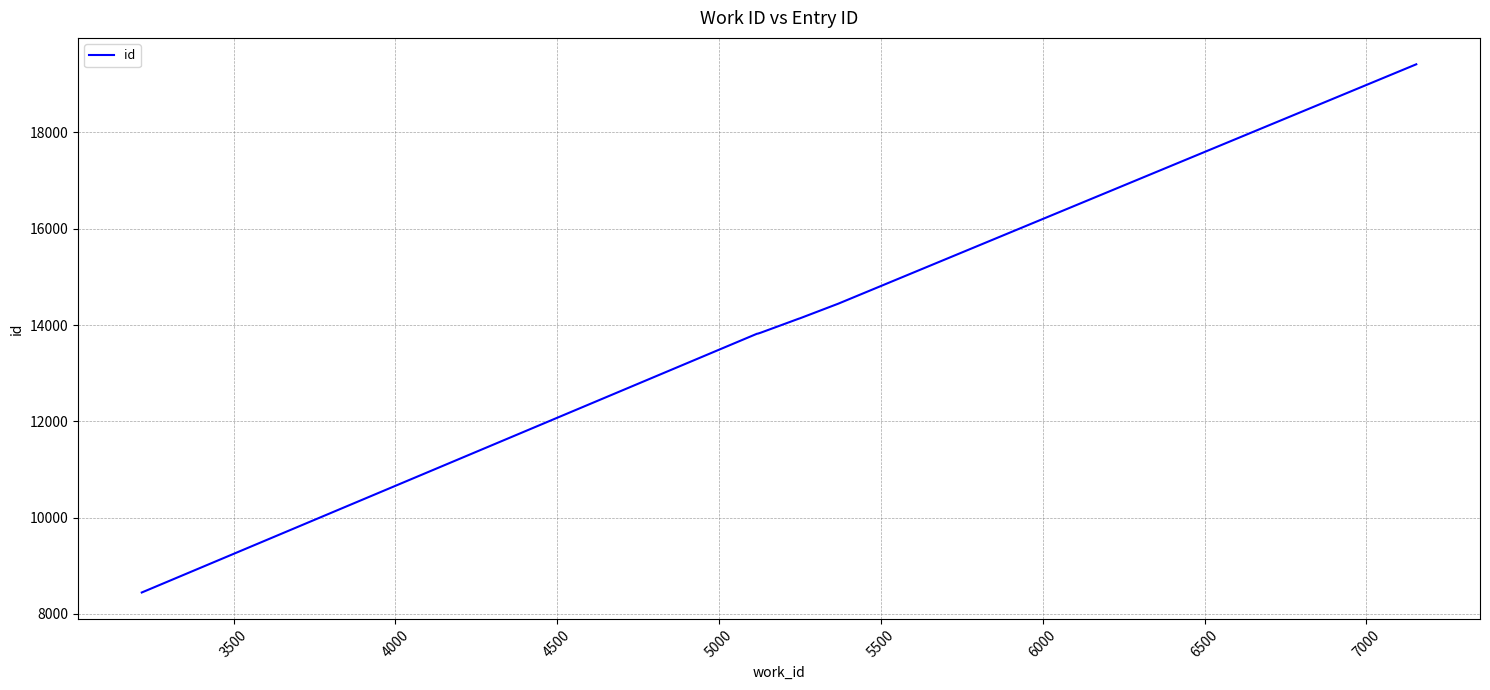

What is the smallest value displayed?

8446